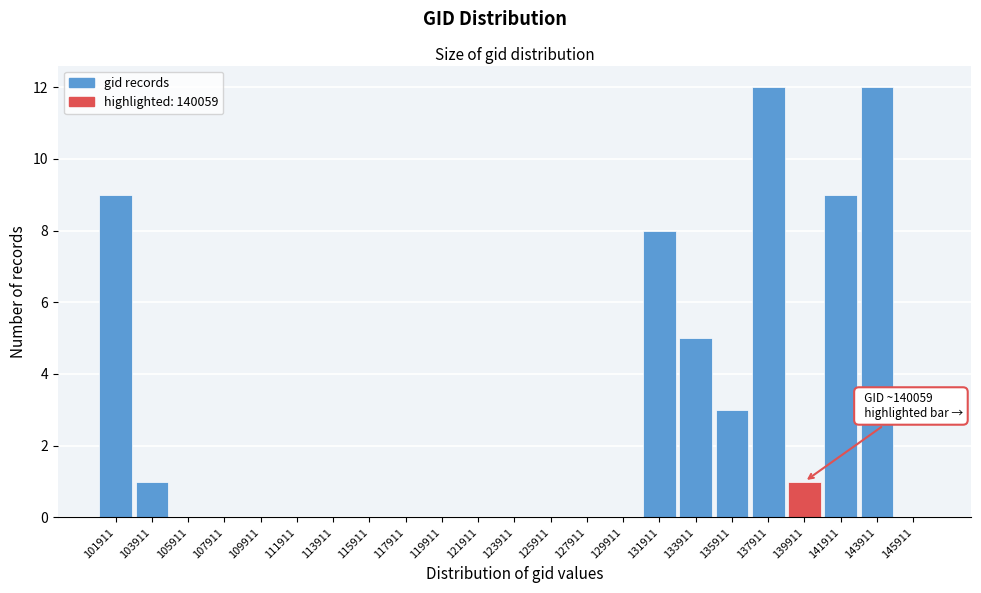

What is the sum of all values?

60